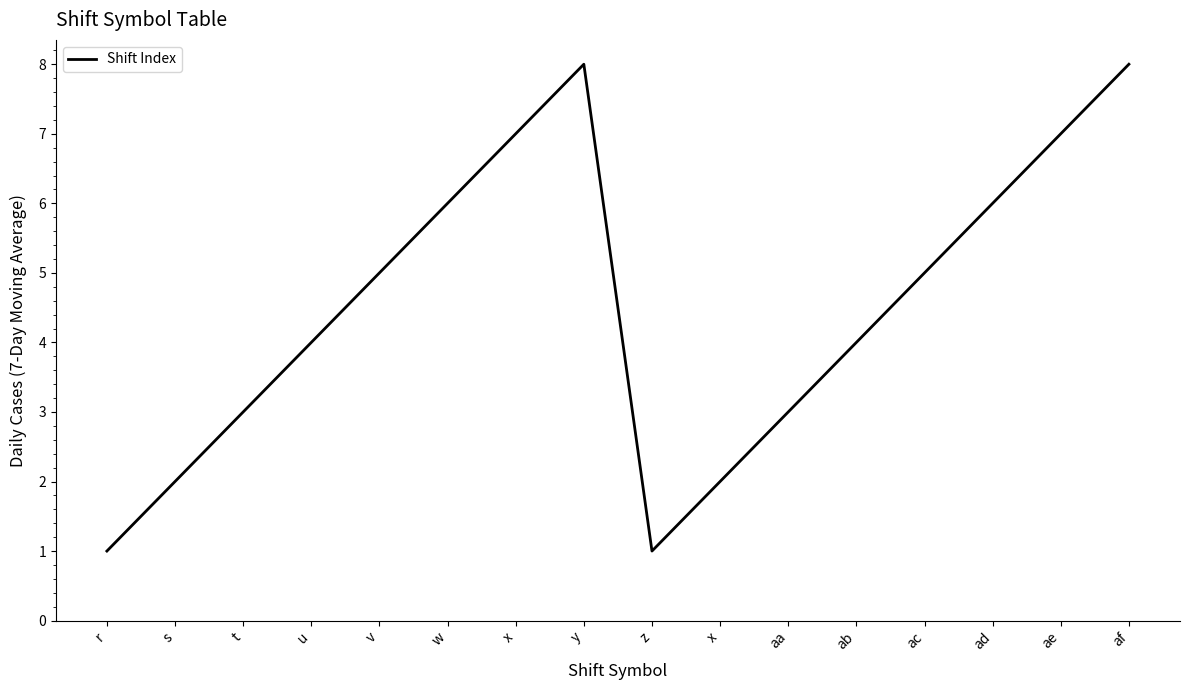

Reading right to left, extract all data points from this chart.

8	7	6	5	4	3	2	1	8	7	6	5	4	3	2	1